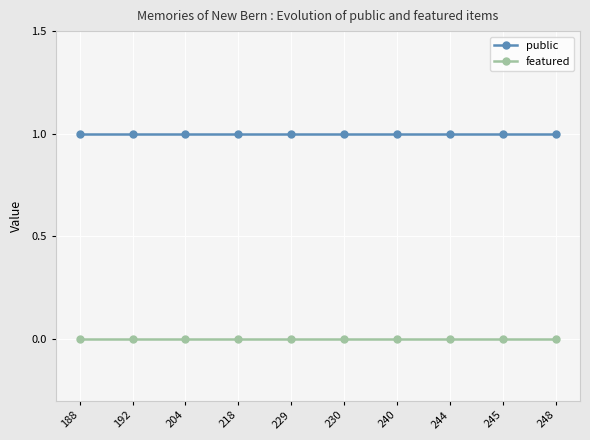

Rank the series by their maximum value, from highest to lowest.

public, featured